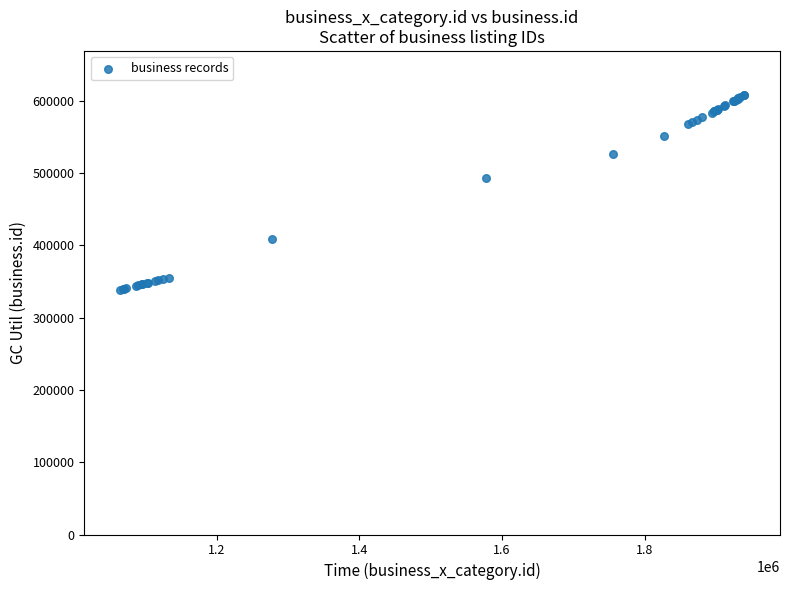

What Y value in the scatter plot is closest to 473357?

493451